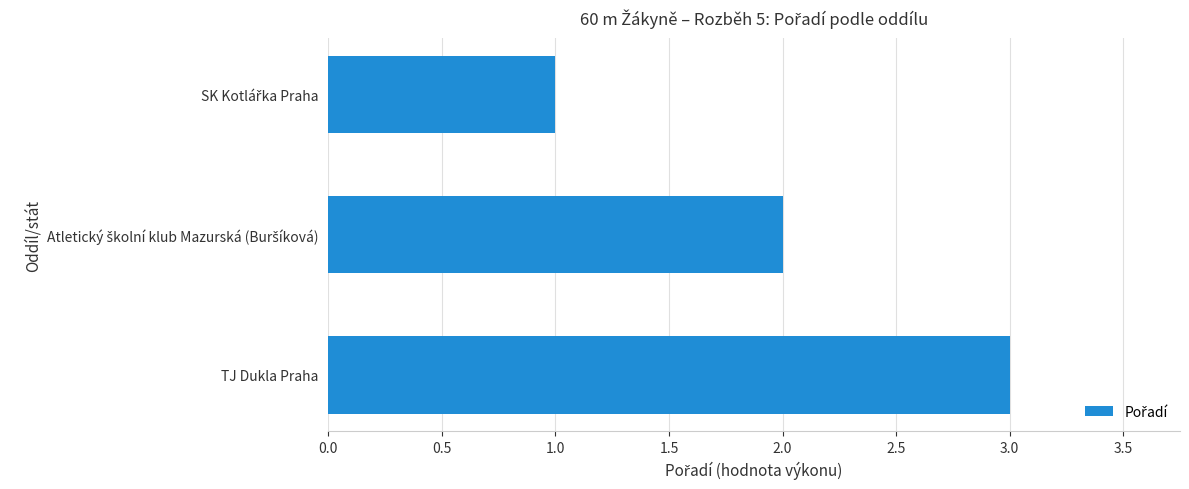

What is the sum of all values?

6